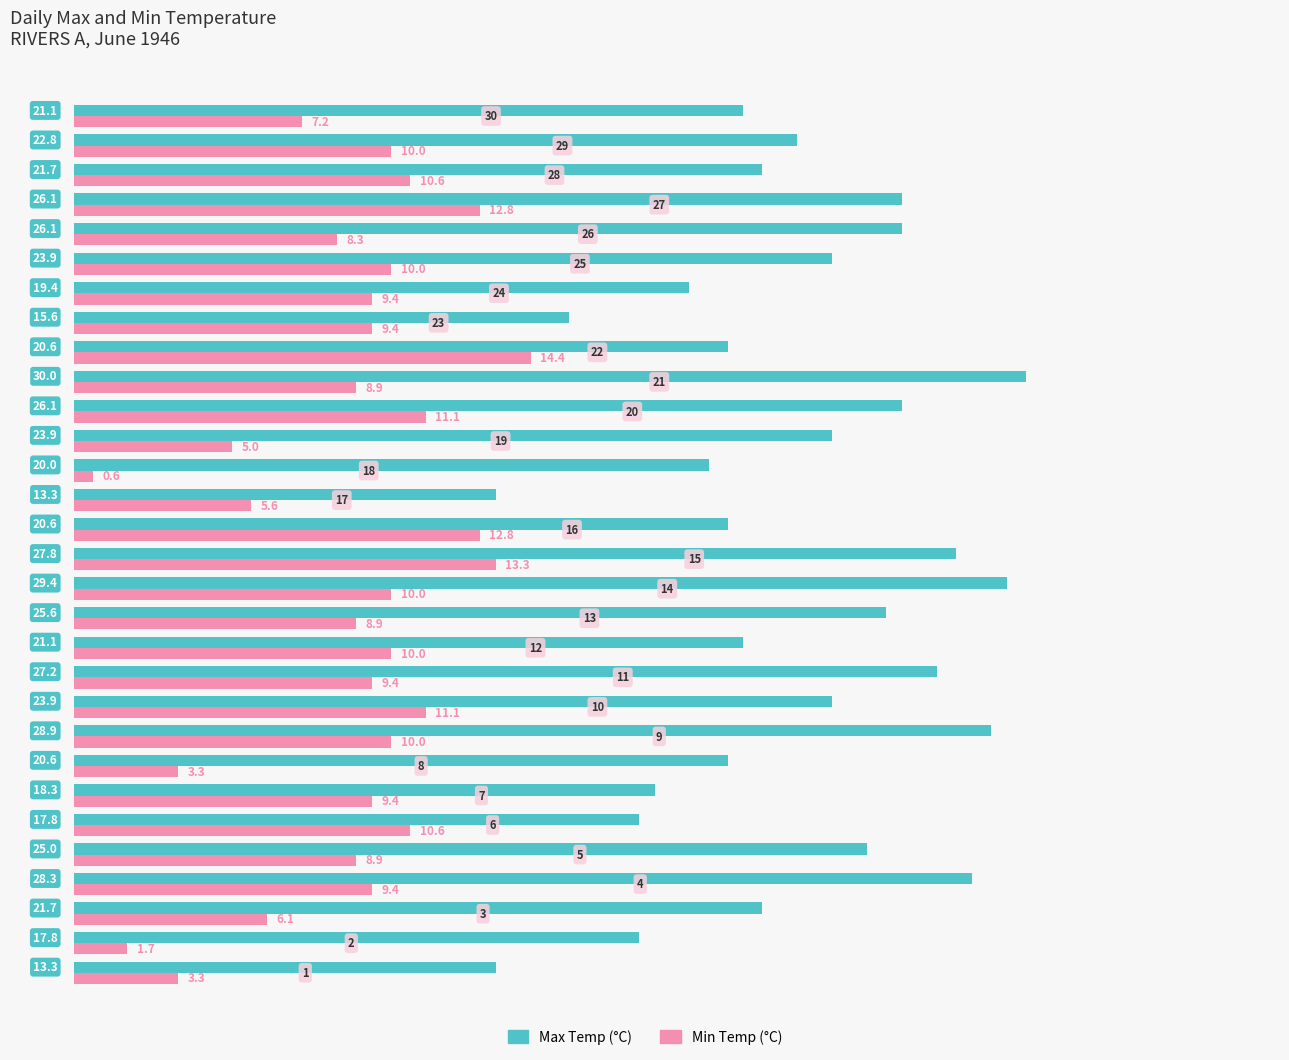

Rank the series by their maximum value, from lowest to highest.

Min Temp (°C), Max Temp (°C)